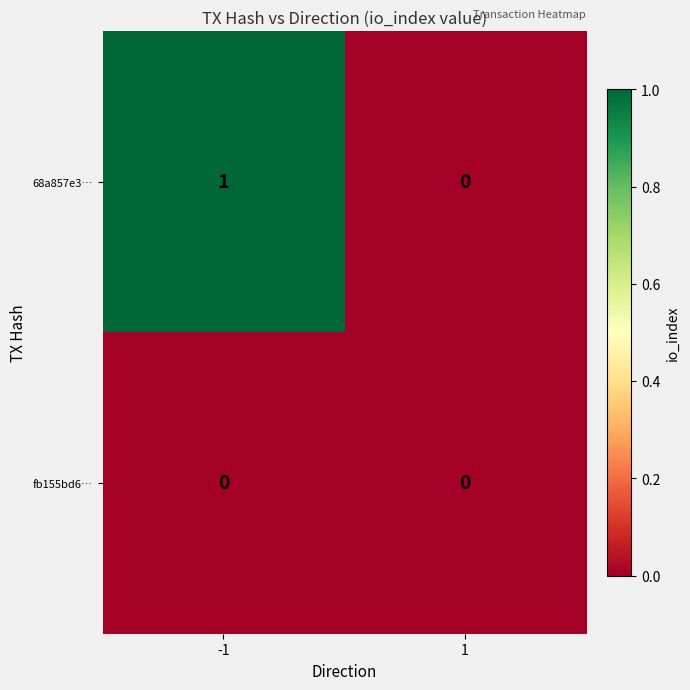

List the labels in order of 68a857e3… value, smallest first.

1, -1